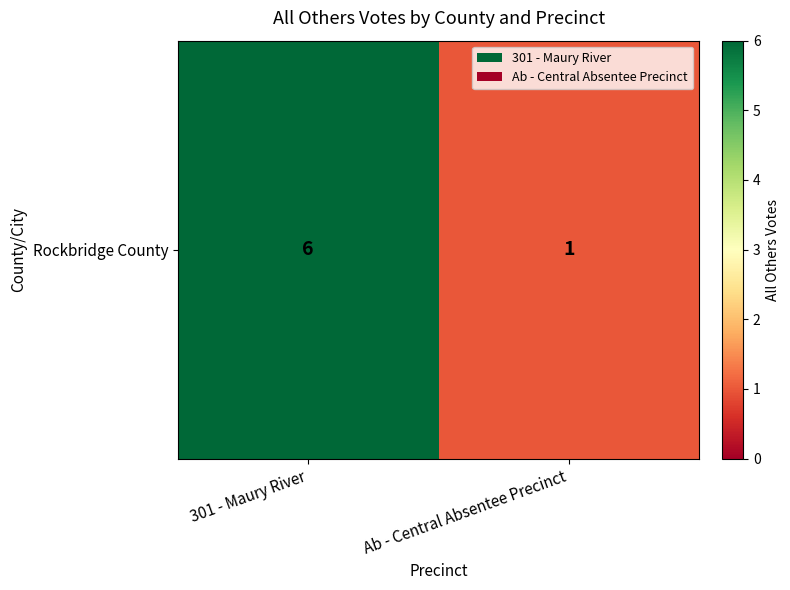

Reading right to left, transcribe all the data shown in this chart.

Ab - Central Absentee Precinct=1	301 - Maury River=6